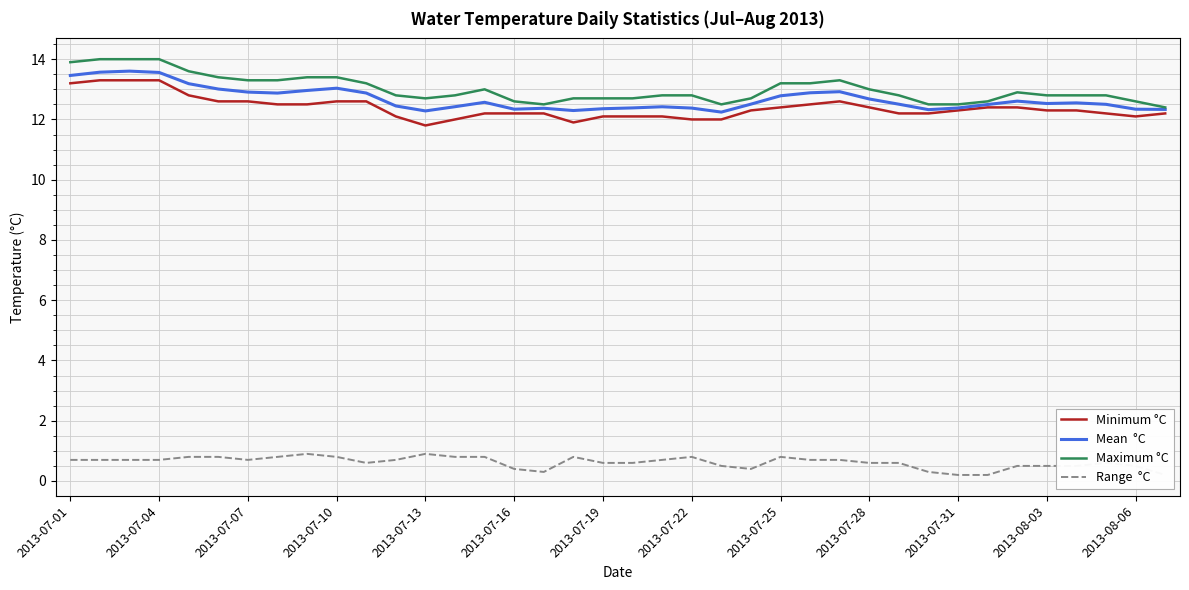

What is the difference between the maximum and minimum values in the Range  °C series?

0.7